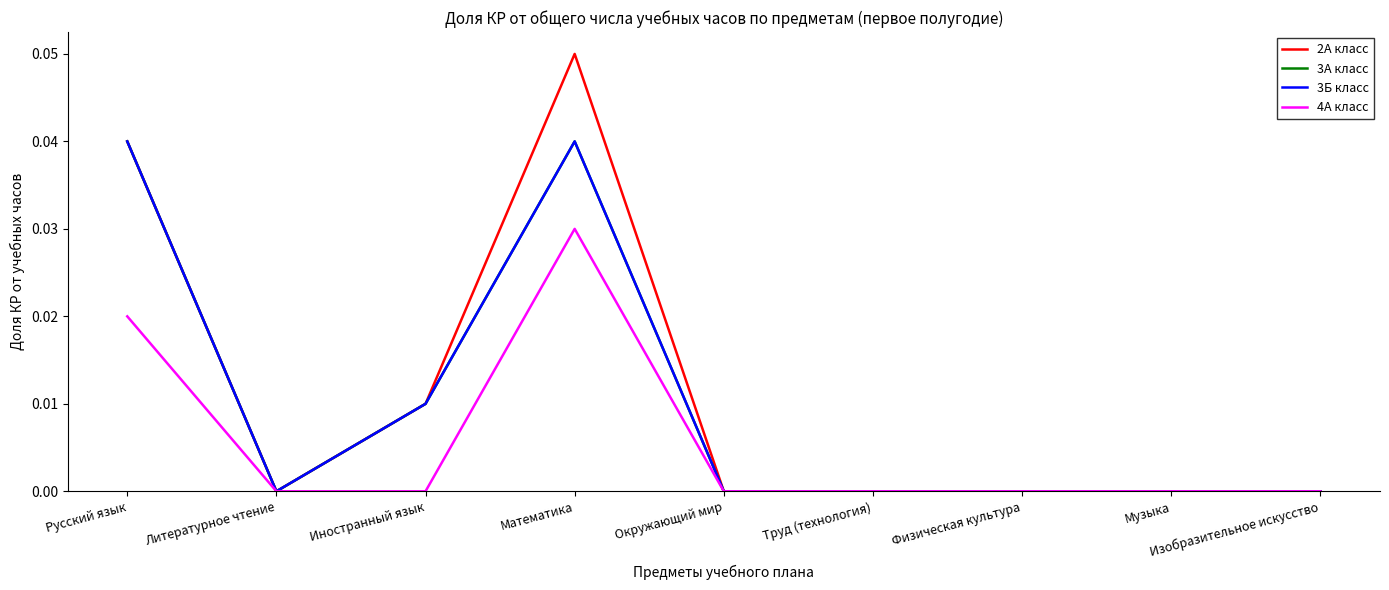

Is this an area chart (filled region under the line)?

No